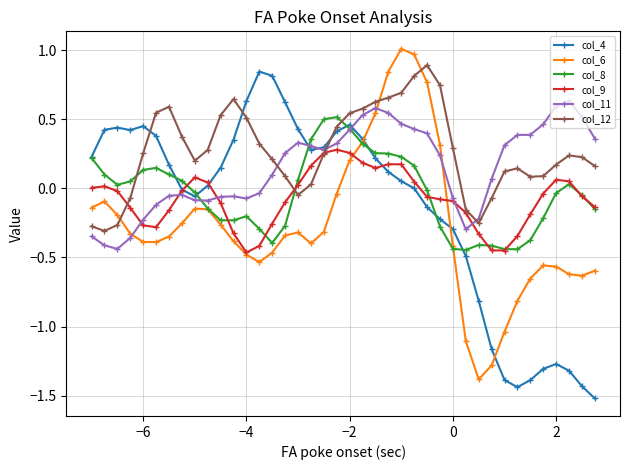

What is the highest value of the col_12 series?

0.9